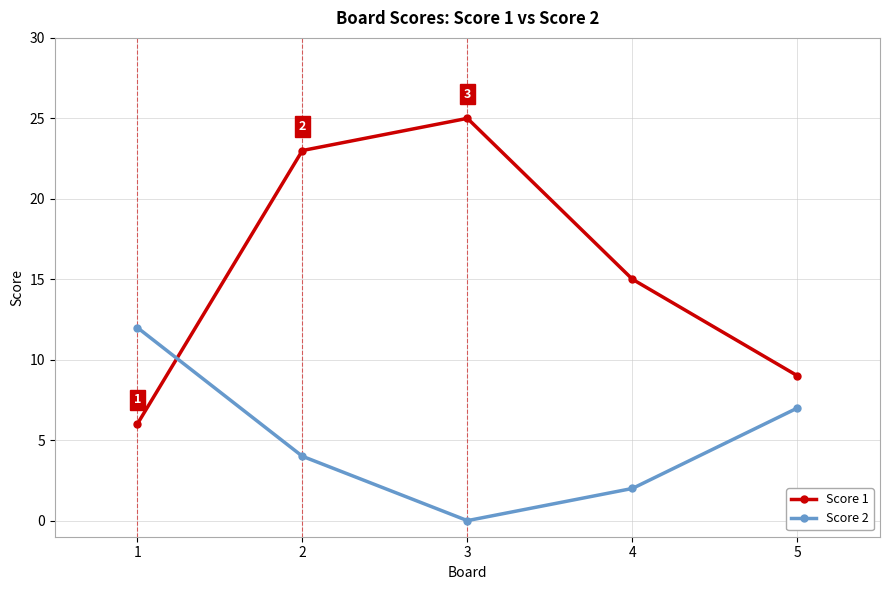

What is the value of the Score 2 point at the 2nd from the left?

4